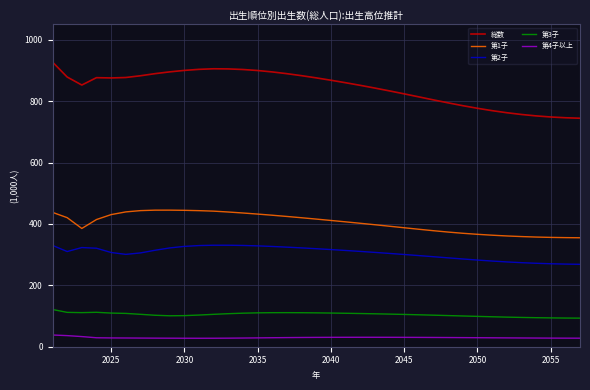

List the series in order of their peak value, lowest first.

第4子以上, 第3子, 第2子, 第1子, 総数